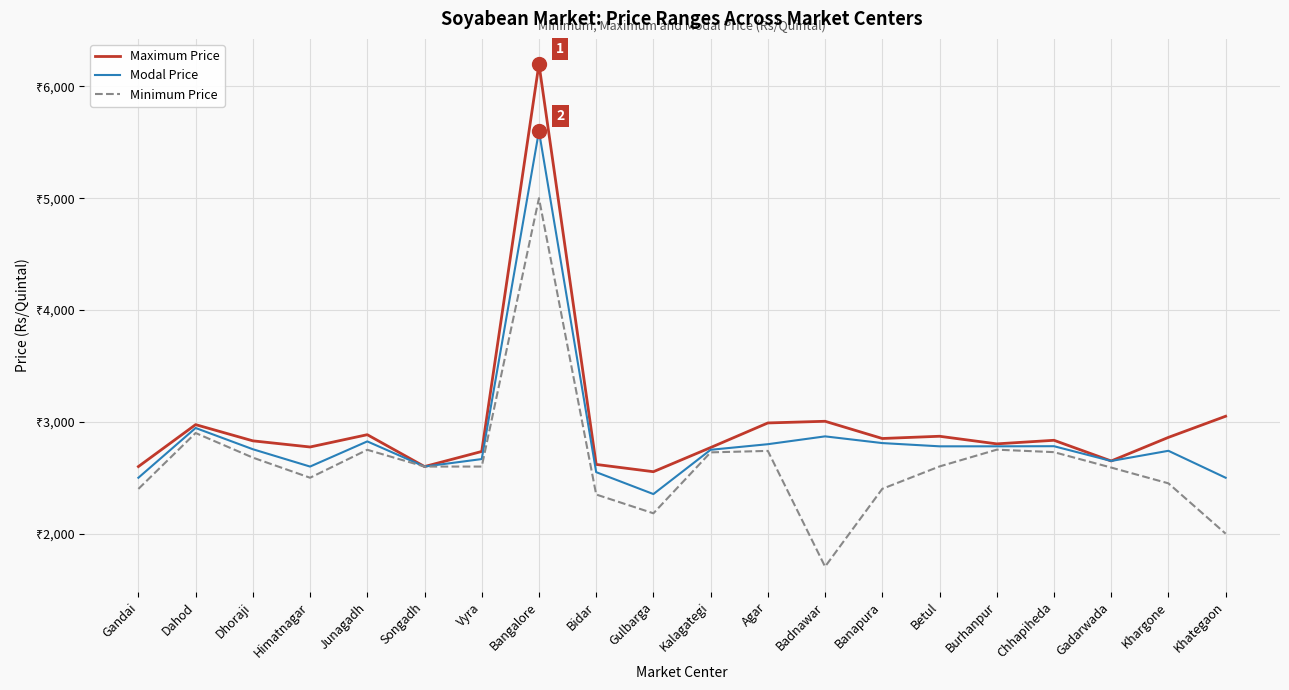

True or false: Minimum Price and Modal Price intersect in this chart.

False